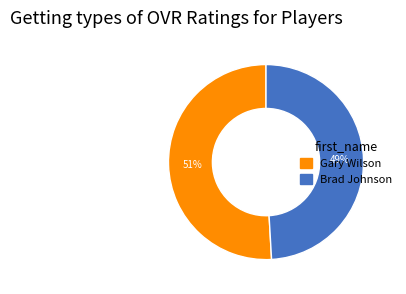

Is Gary Wilson the majority of the pie?

Yes